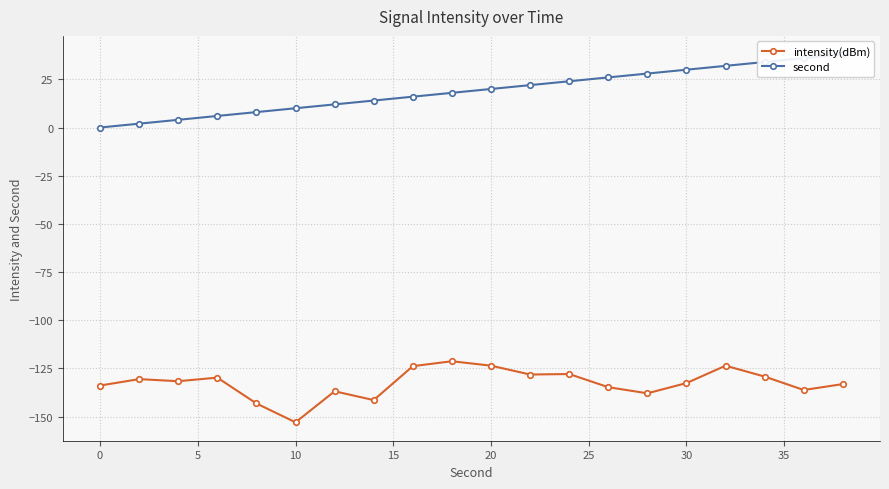

Is it true that intensity(dBm) equals -68.2 at 10?

False